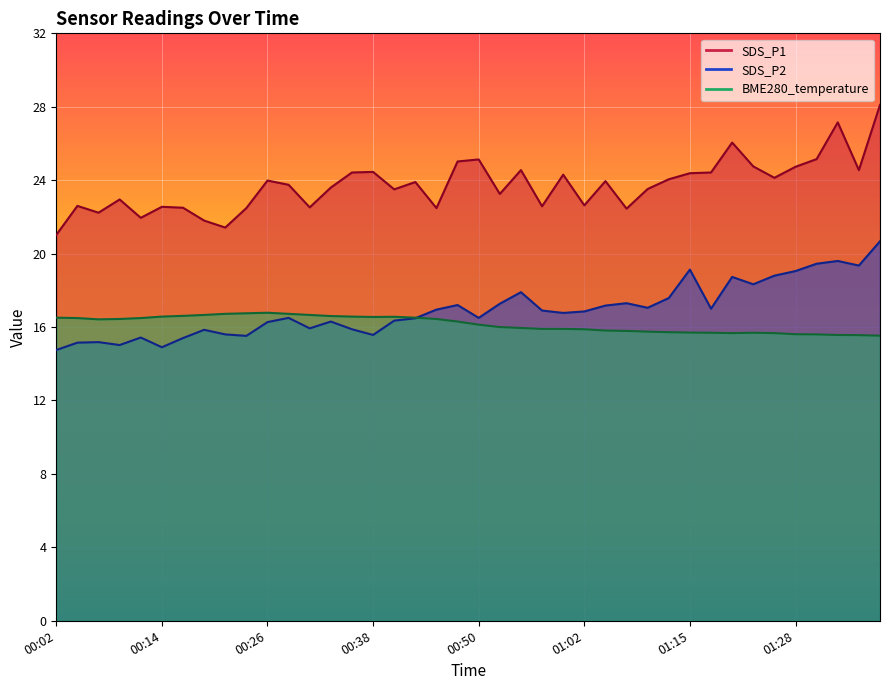

True or false: SDS_P1 and BME280_temperature cross at least once.

False